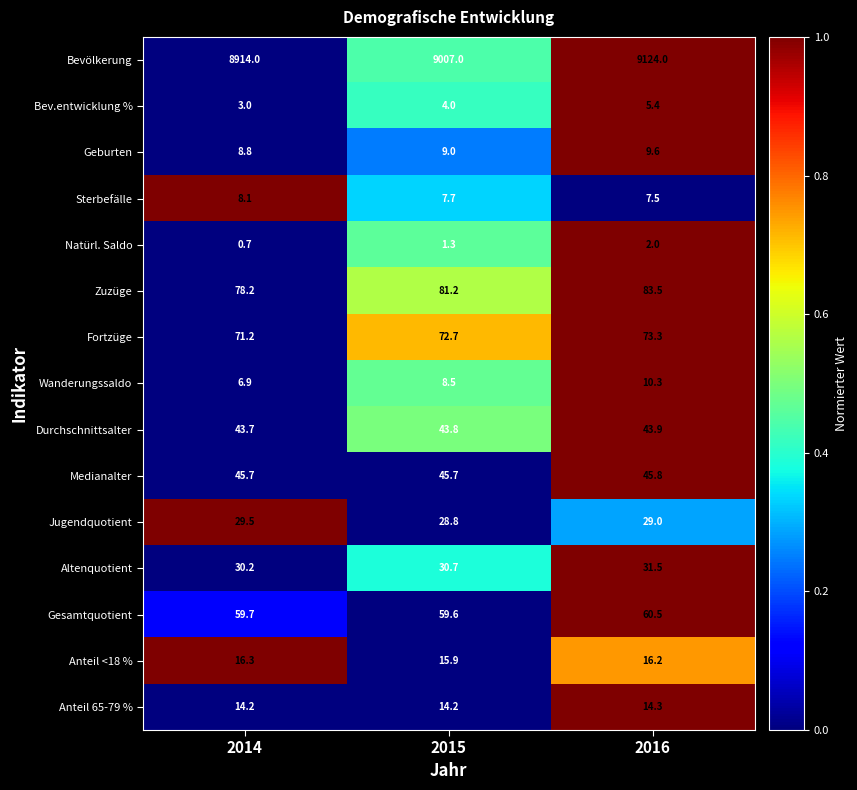

True or false: Anteil 65-79 % has a value of 14.3 at 2016.

True